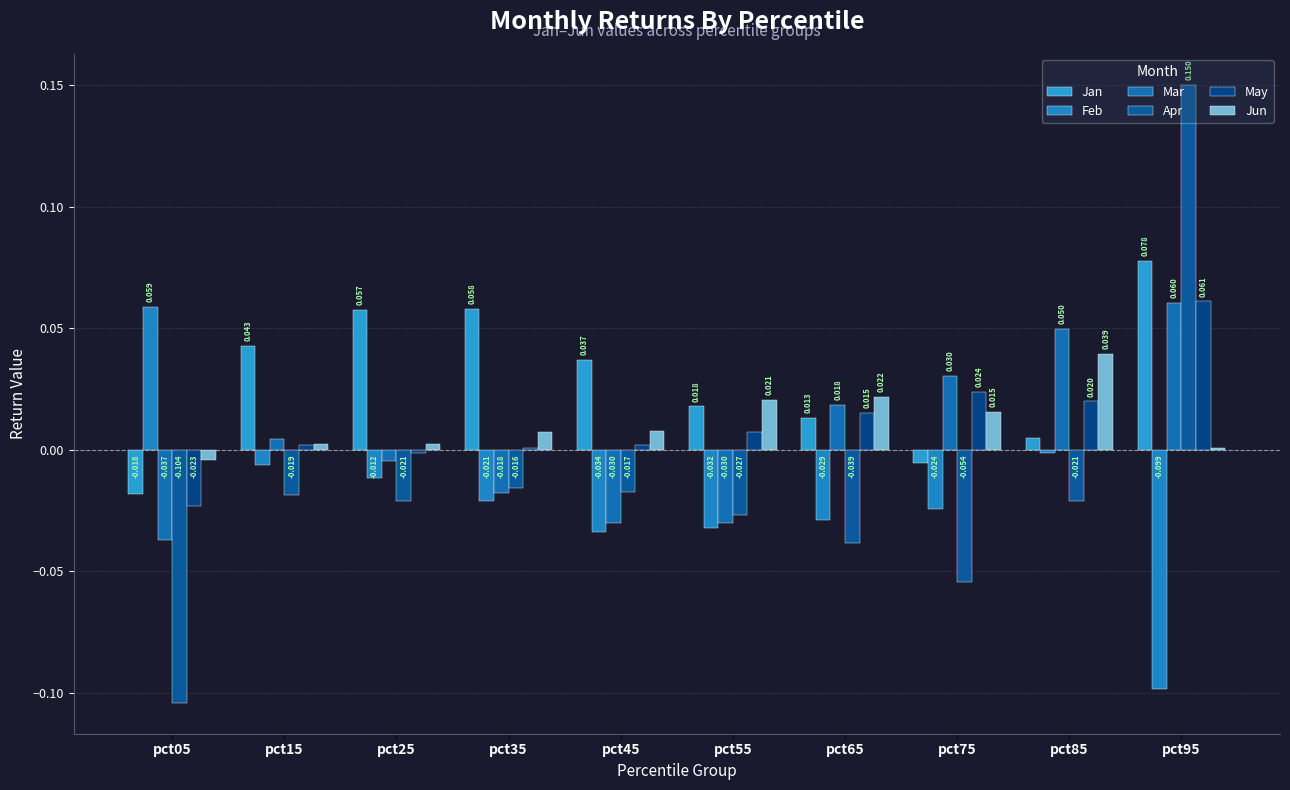

The Jan series shows 0.1 at pct25. True or false?

True